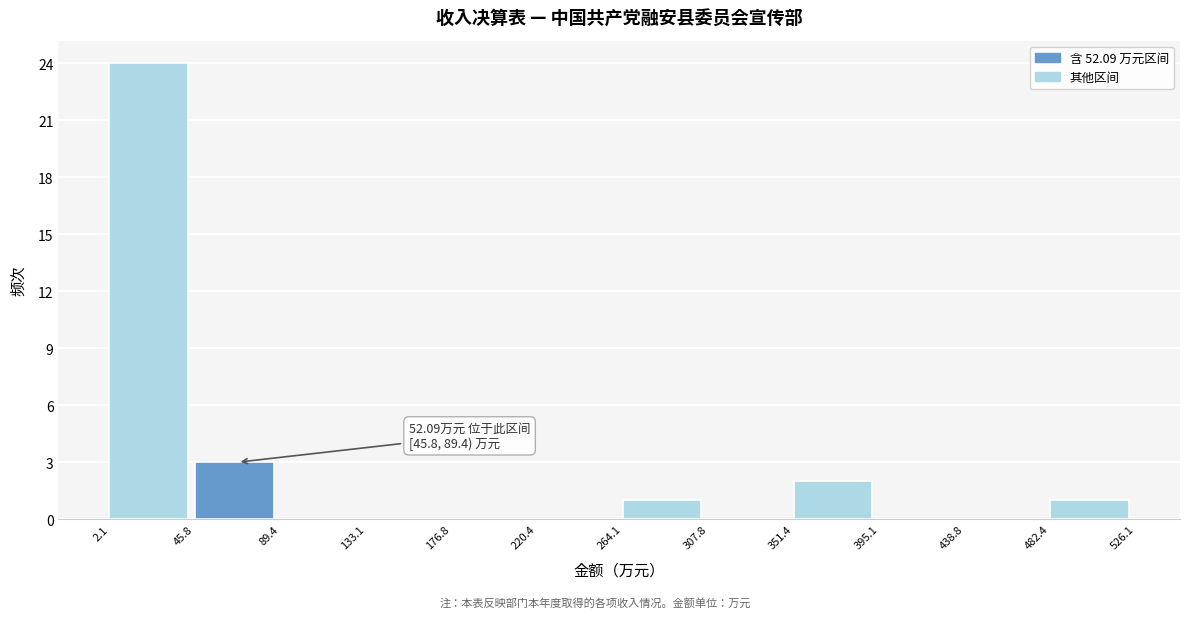

Over which range of the x-axis is the bar tallest?

2.1 to 45.8